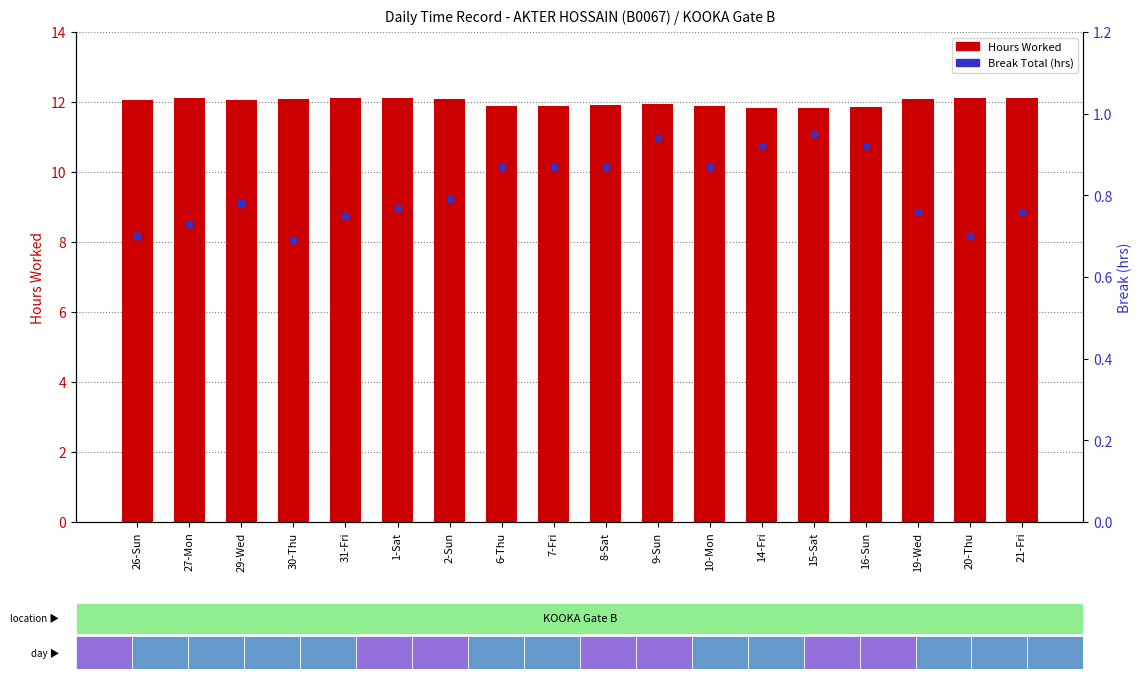

At which category is the sum across all series the highest?

1-Sat